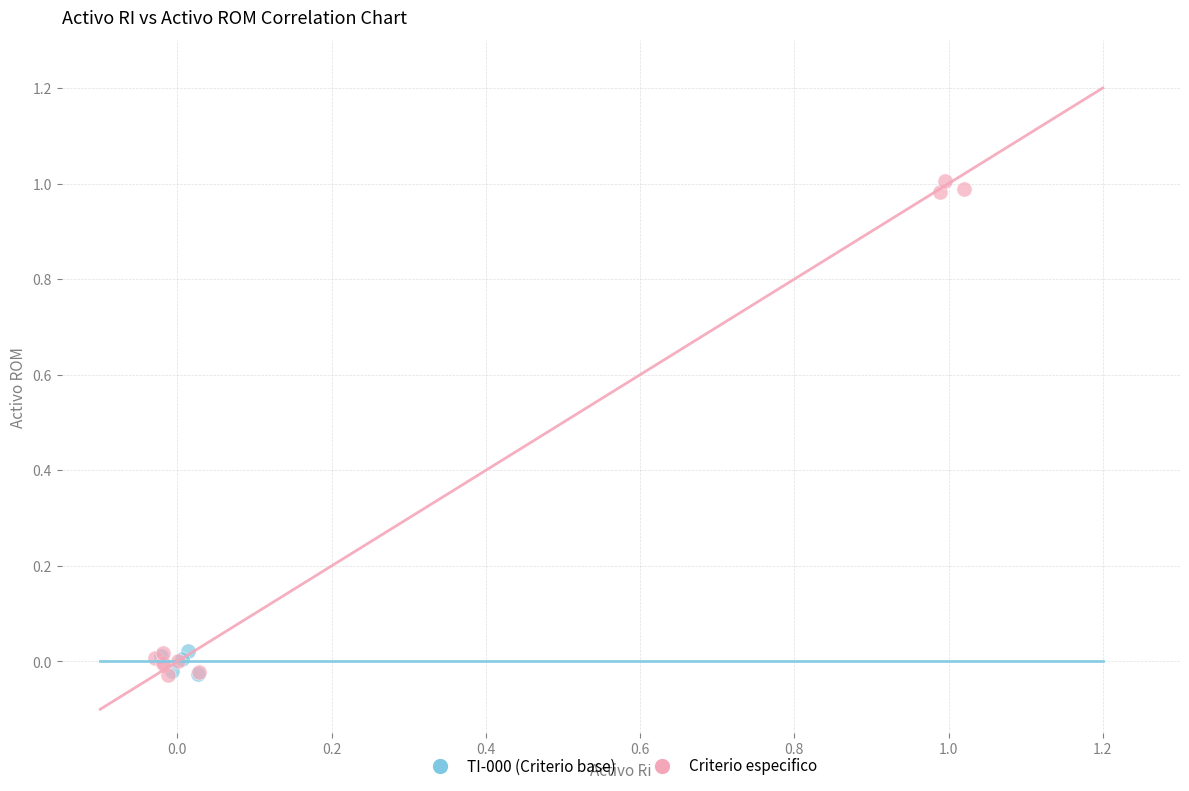

Which series has the widest spread of Y values?

Criterio especifico